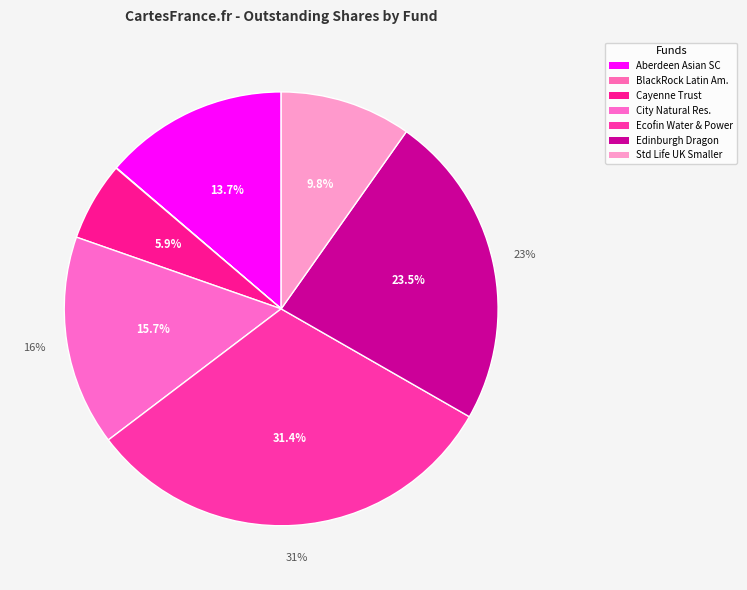

Count the number of slices in the pie.

7